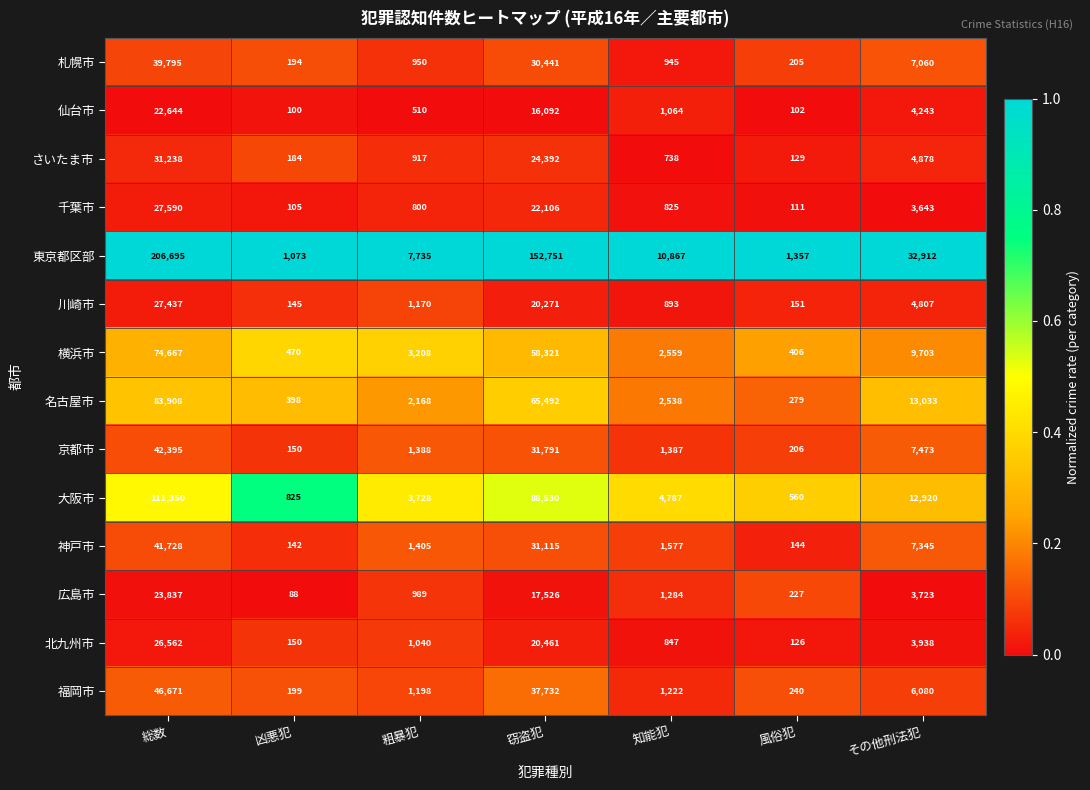

At which label does 広島市 first exceed 1284?

総数